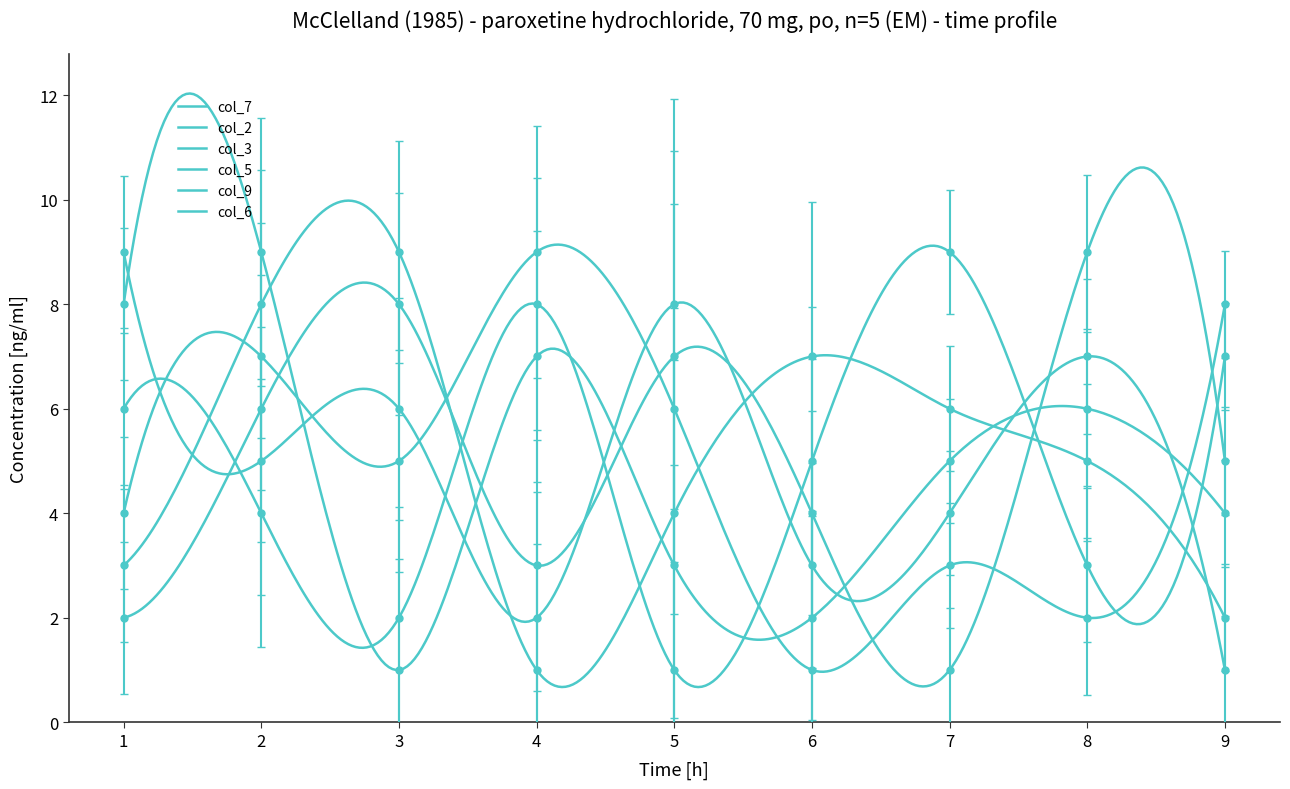

Does the chart have visible grid lines?

No